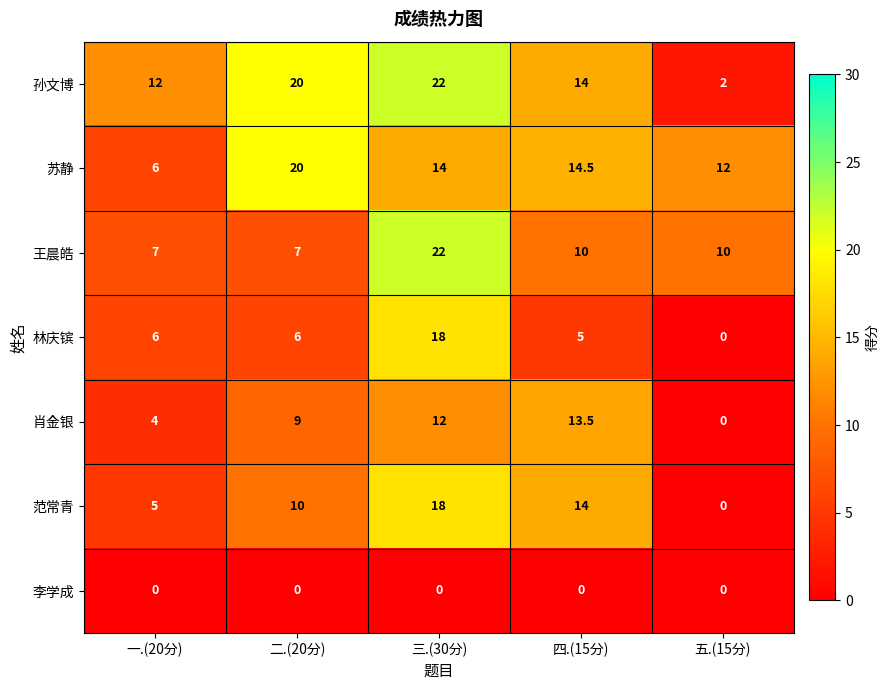

Is the value of 肖金银 at 五.(15分) greater than the value of 林庆镔 at 一.(20分)?

No